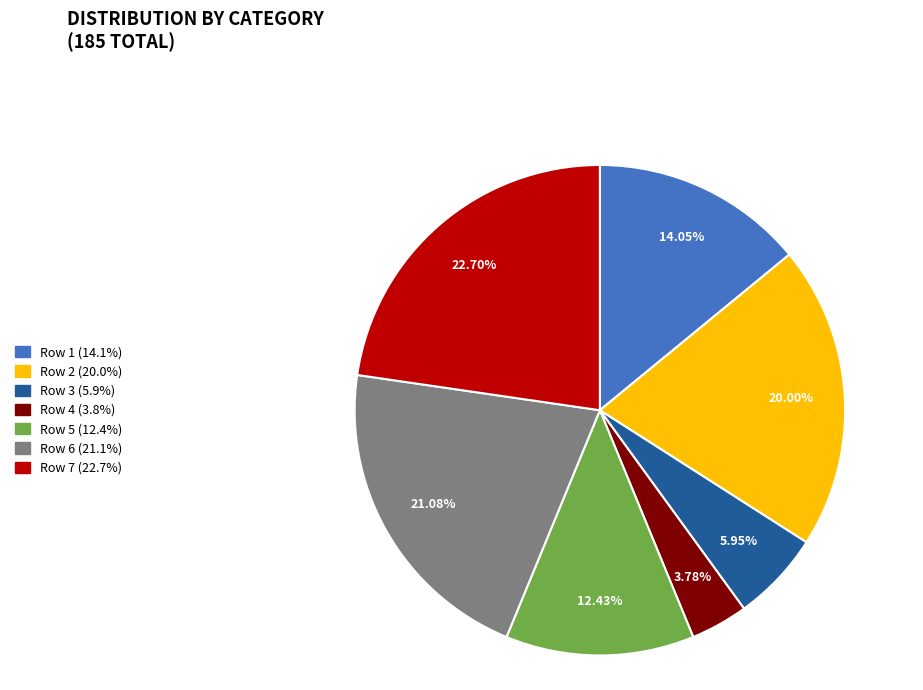

Rank the categories by value from lowest to highest.

Row 4, Row 3, Row 5, Row 1, Row 2, Row 6, Row 7